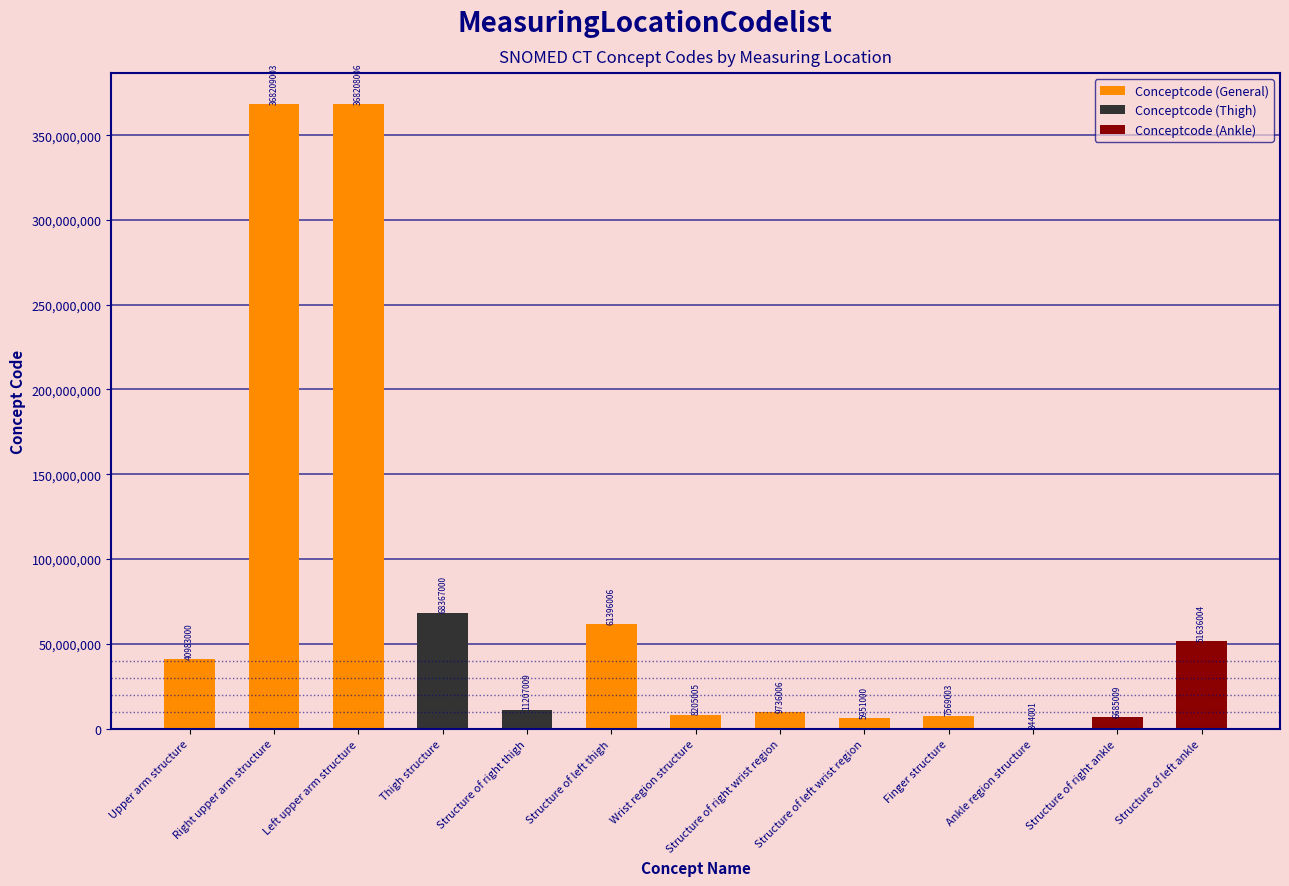

Is it true that the value at Structure of left wrist region is 5951000?

True